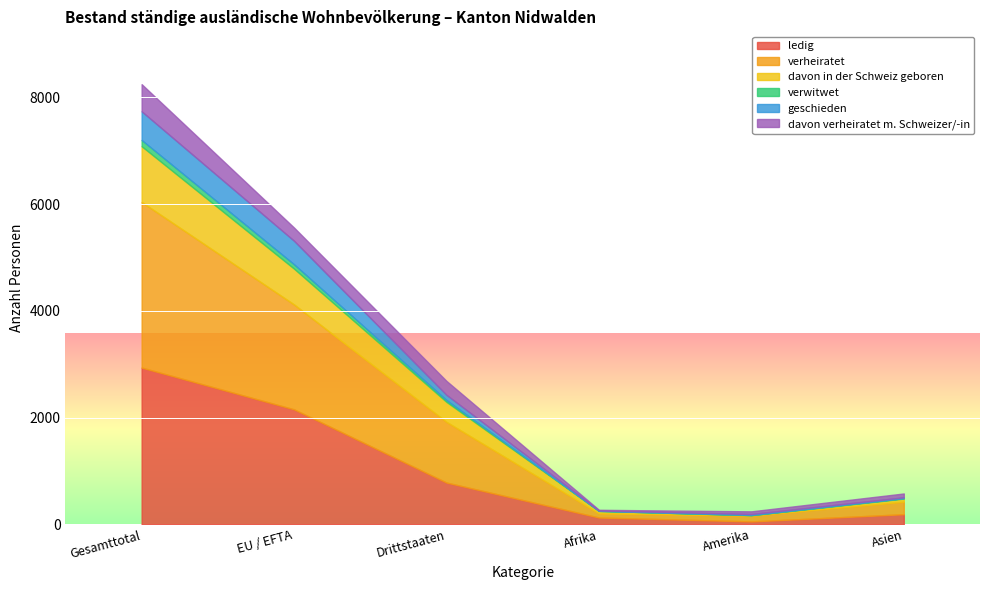

The ledig series shows 50 at Afrika. True or false?

False